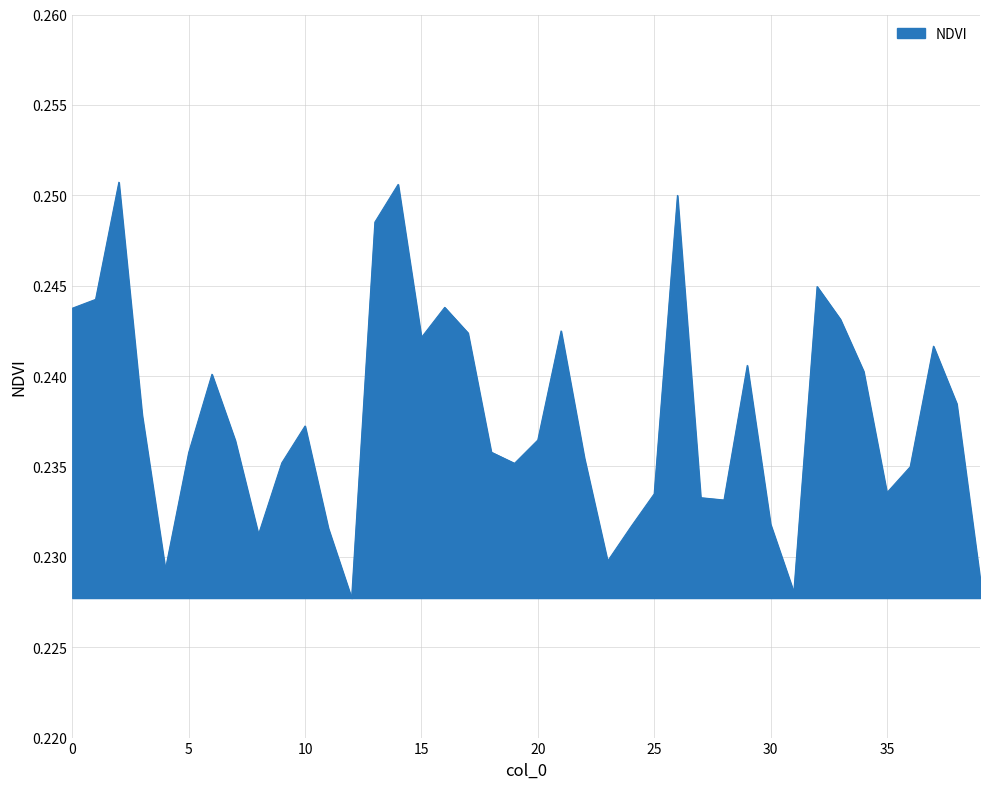

Does the chart have visible grid lines?

Yes